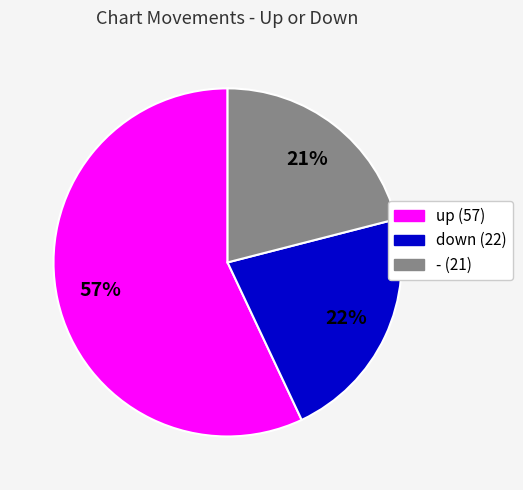

True or false: - accounts for 9% of the total.

False